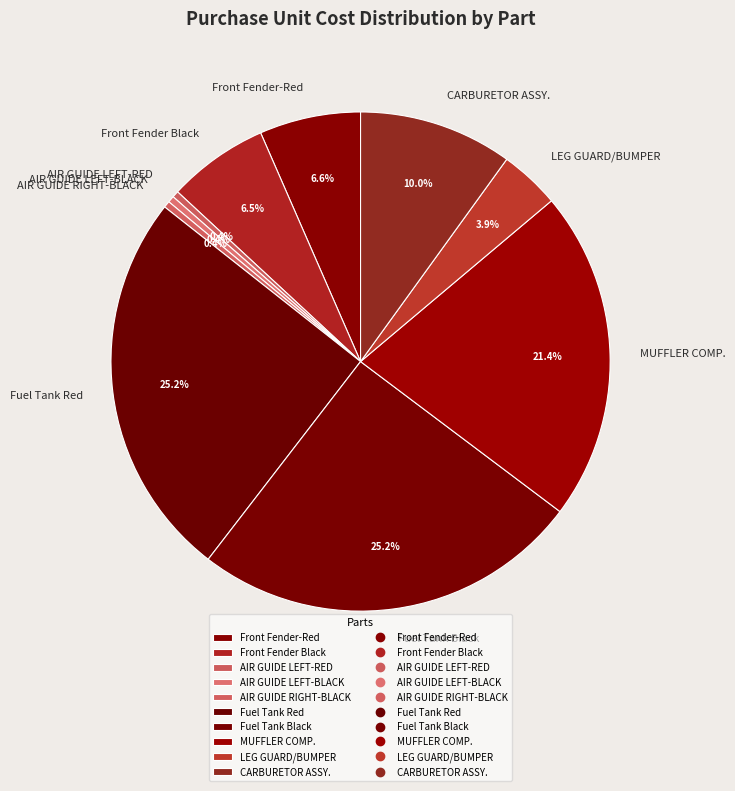

Combined, do Fuel Tank Red and Front Fender Black account for over 50%?

No